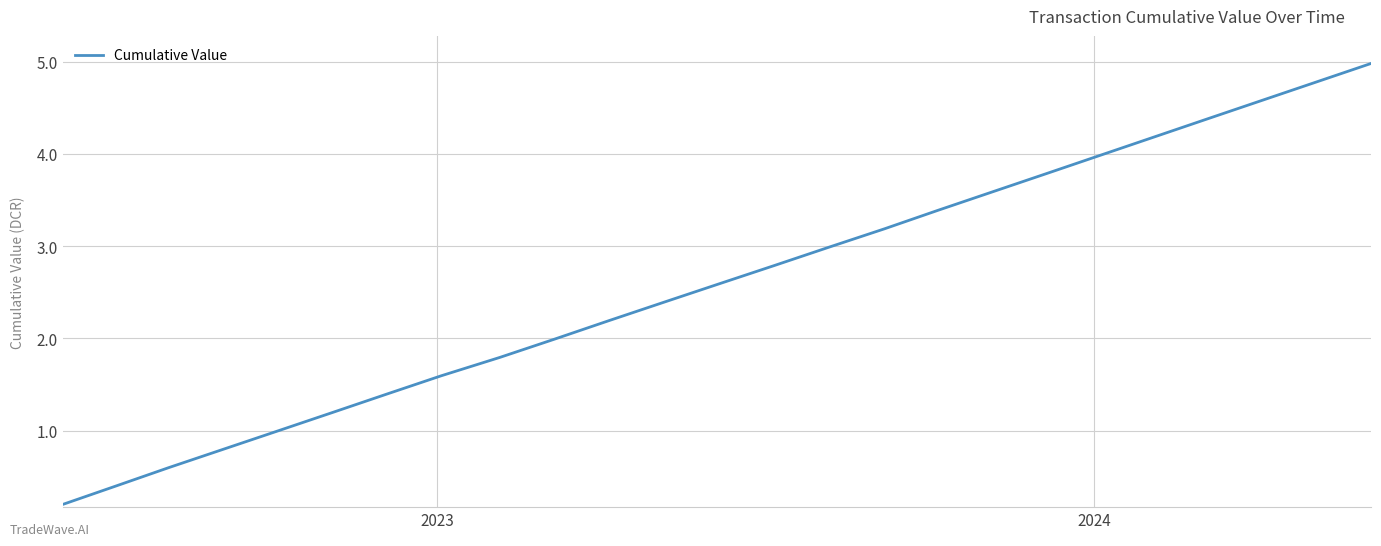

How many lines are shown in the chart?

1